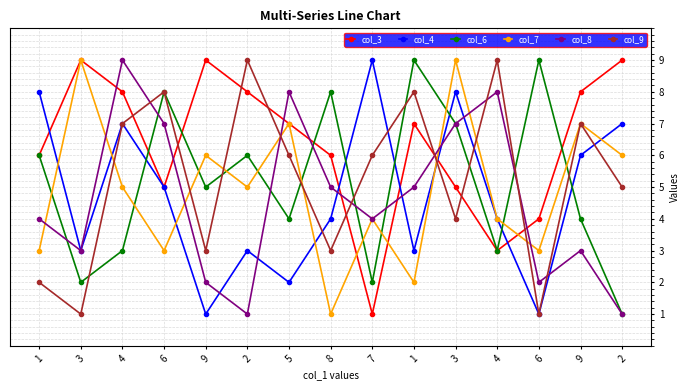

At which label is col_8 closest to 5?

8